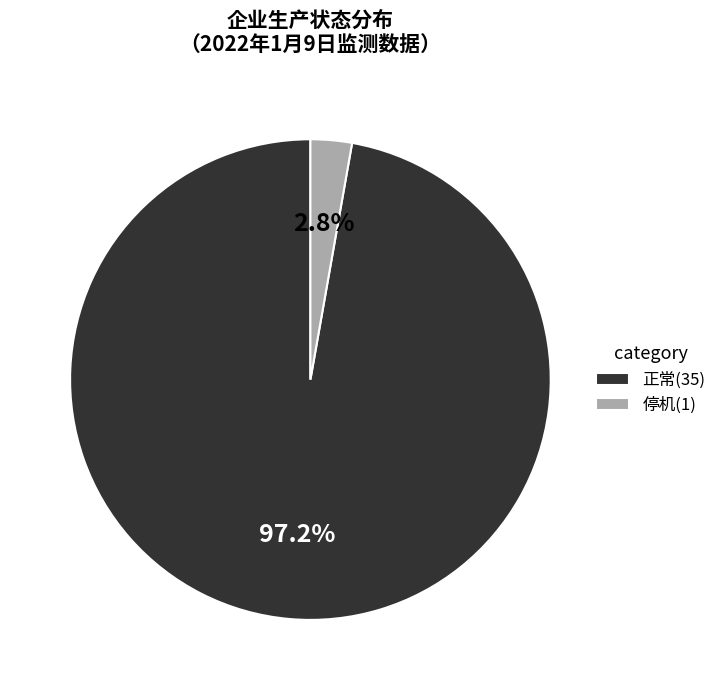

To the nearest percent, what is the combined percentage of 停机 and 正常?

100%